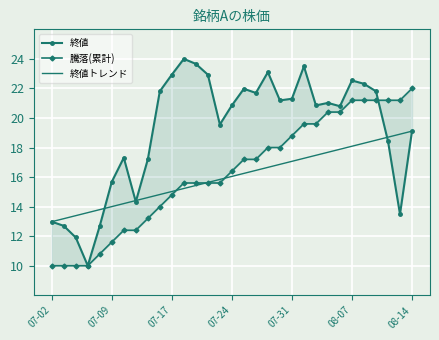

The value of 騰落(累計) at 24 is 8.7. True or false?

False